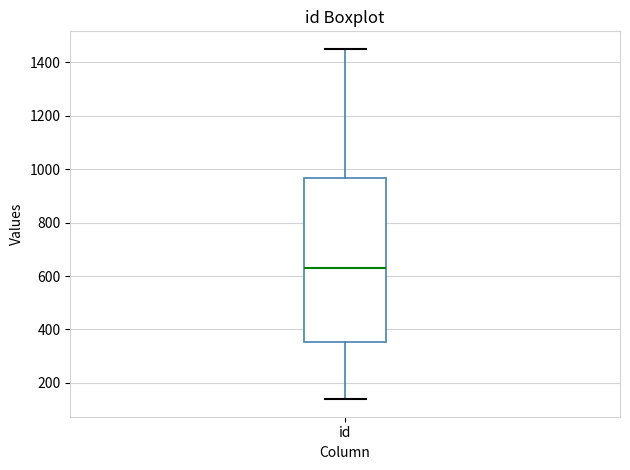

Read this box plot against the y-axis: the position of the median line, the range covered by the box, and the ends of both whiskers. The values are not printed on the chart, so give them approximately, as read against the axis.

median 620, box 360 to 960, whiskers 140 to 1460